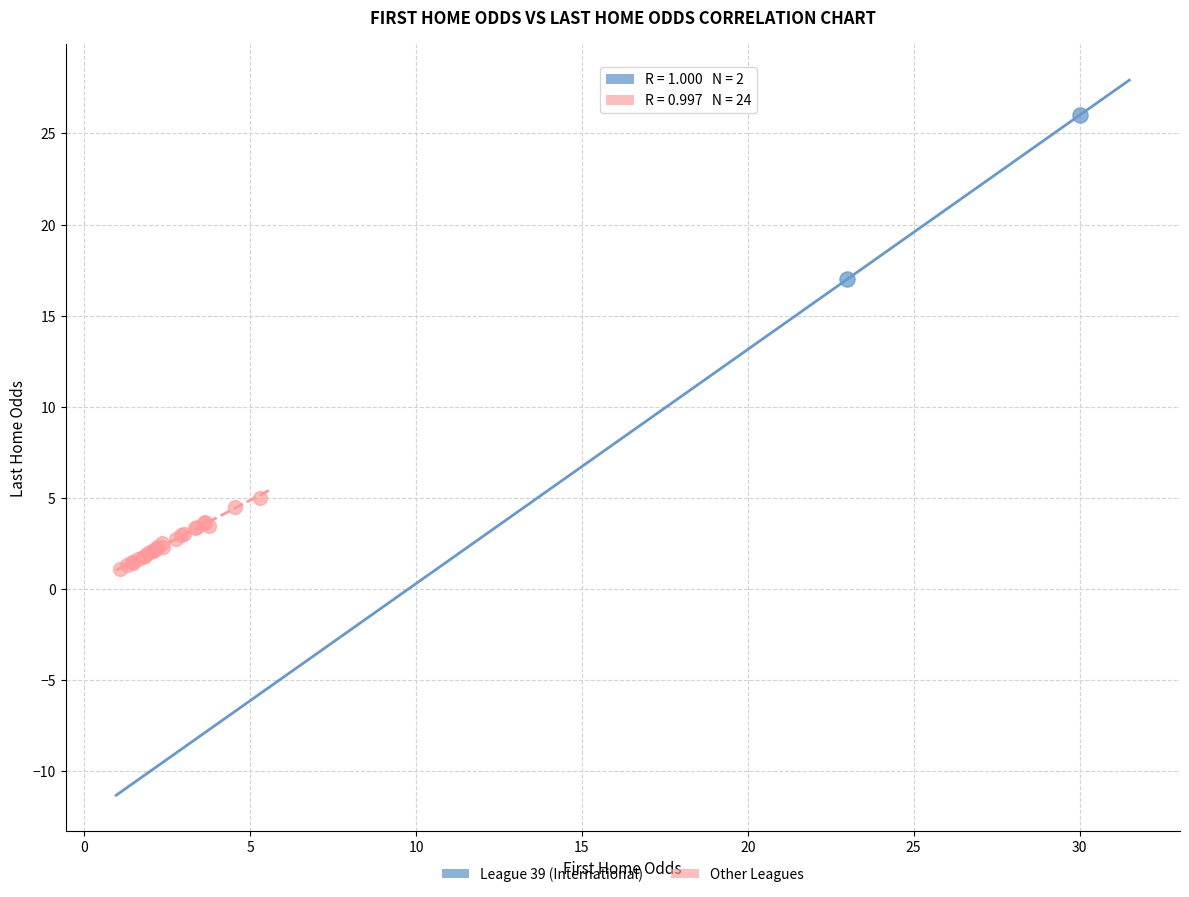

Which series has the widest spread of Y values?

League 39 (International)